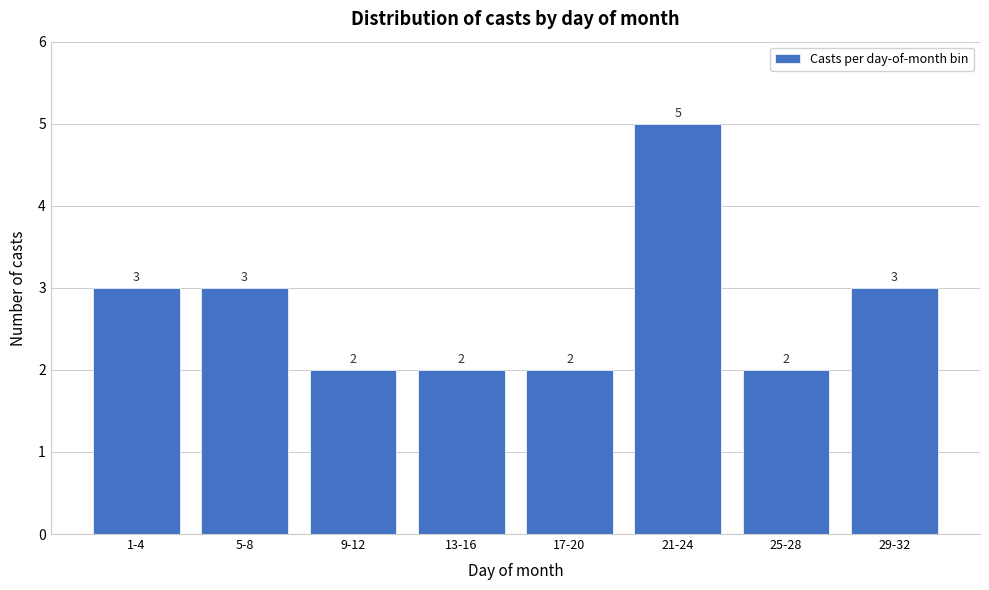

Reading left to right, transcribe all the data shown in this chart.

3	3	2	2	2	5	2	3